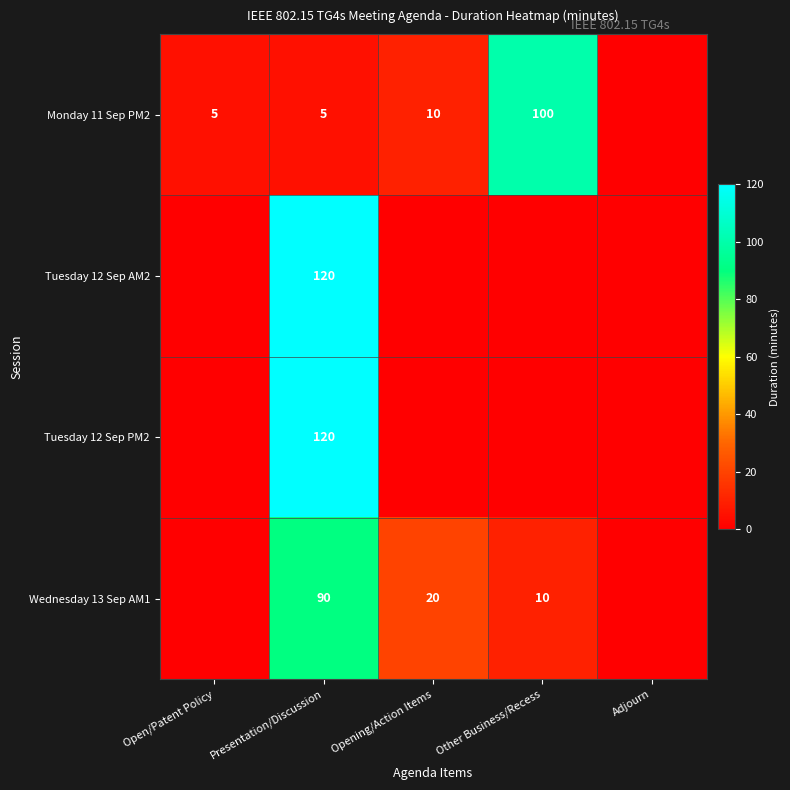

Is it true that Tuesday 12 Sep PM2 equals 46 at Presentation/Discussion?

False